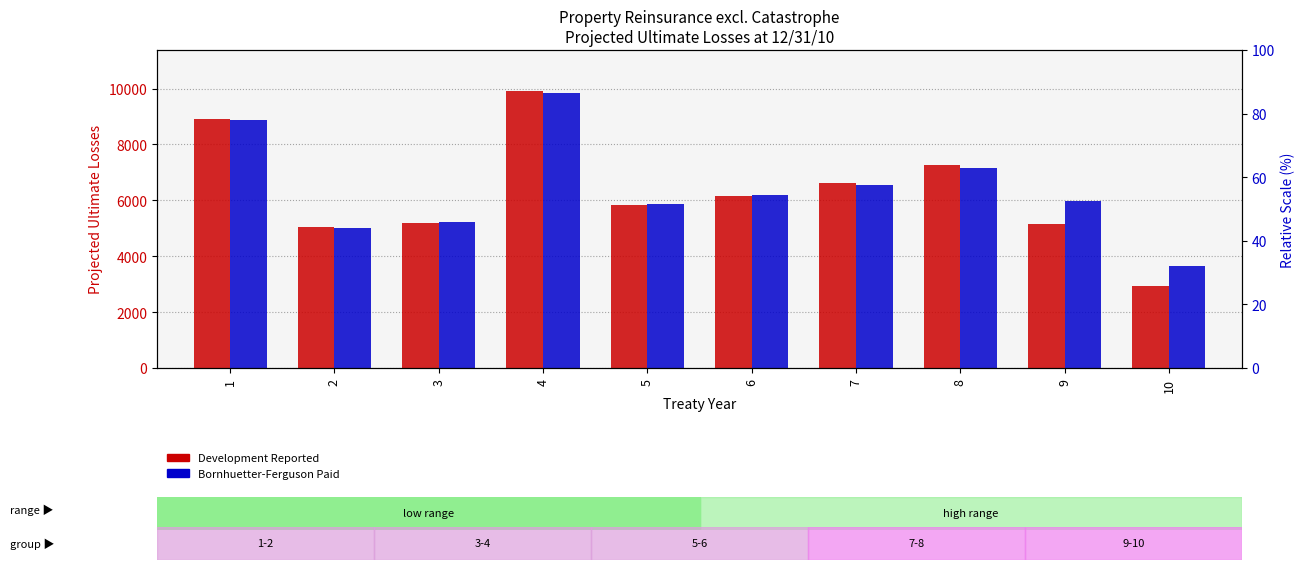

At how many categories does at least one series exceed 8097?

2